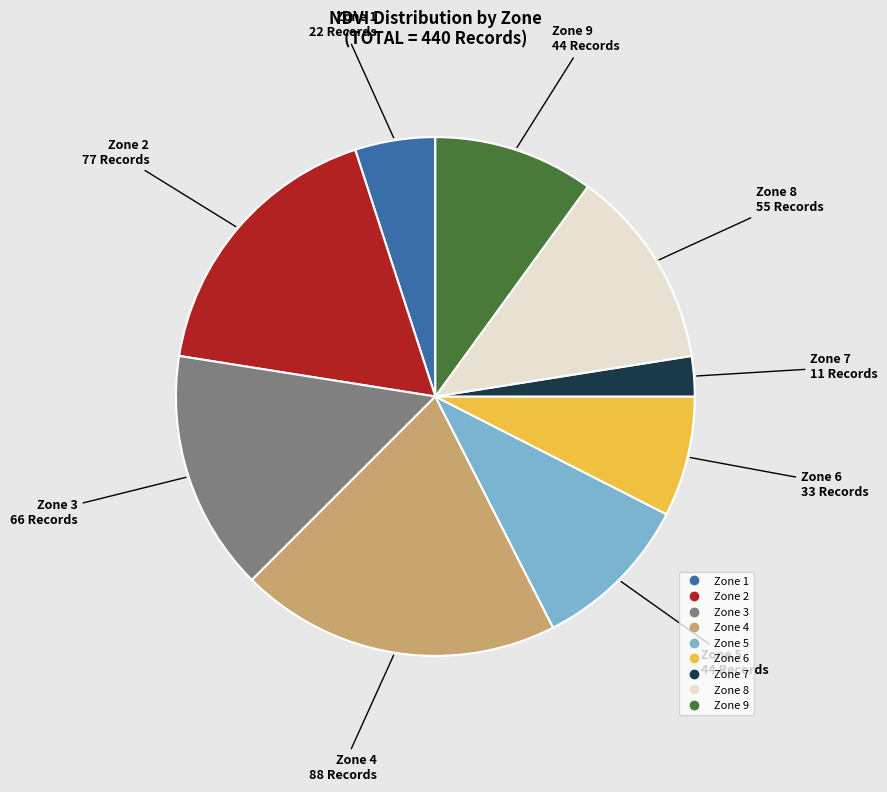

Is there any slice that represents more than half of the pie?

No